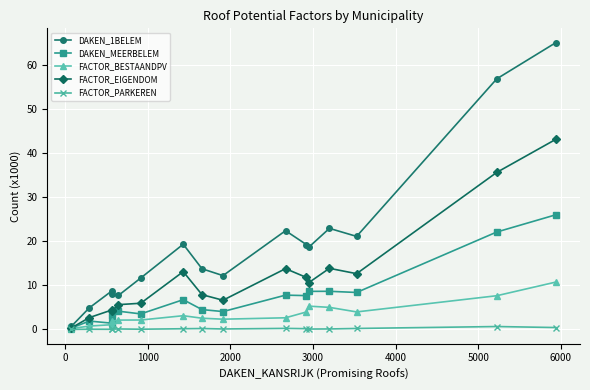

Which series has the largest total across all categories?

DAKEN_1BELEM